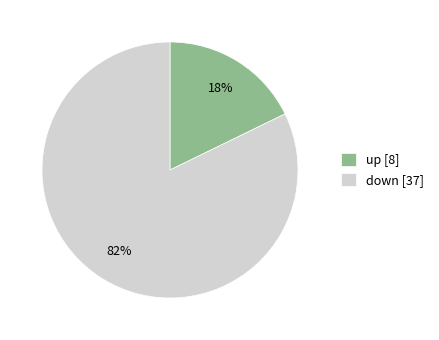

Does down account for over 50% of the chart?

Yes